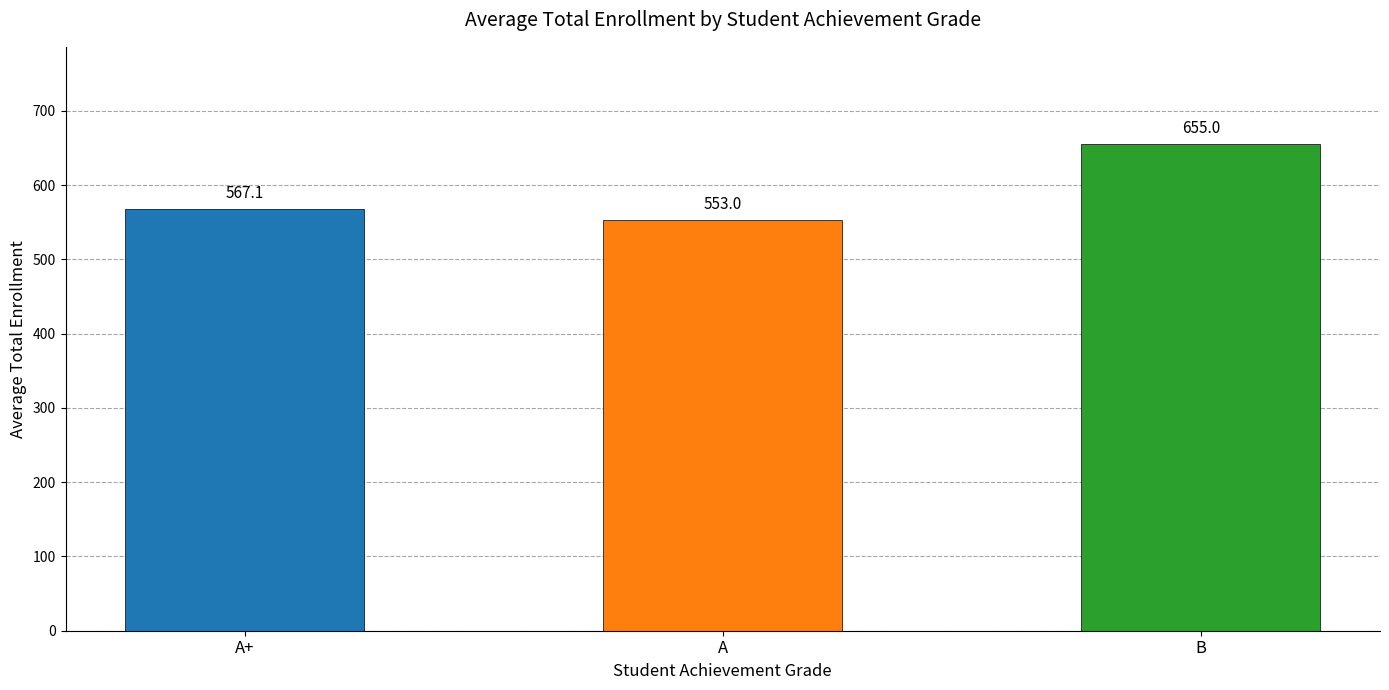

What is the difference between the values at A and B?

102.0